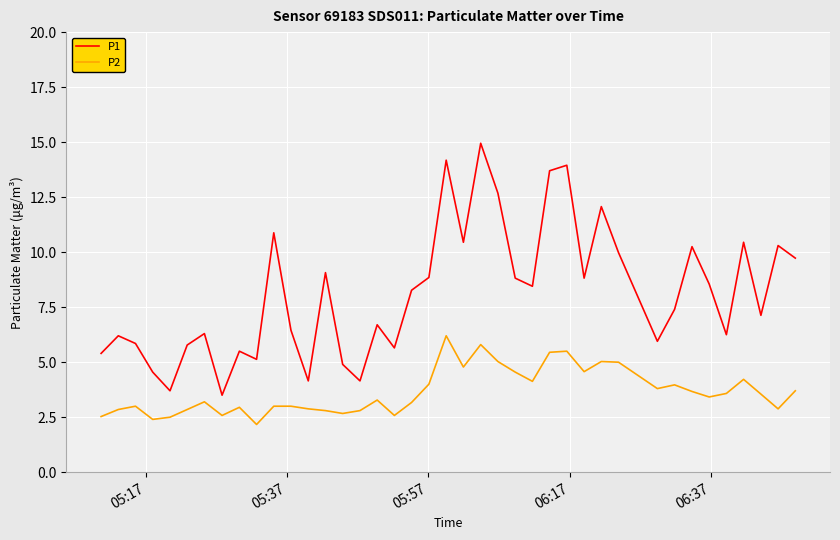

Which series has the widest spread of values?

P1